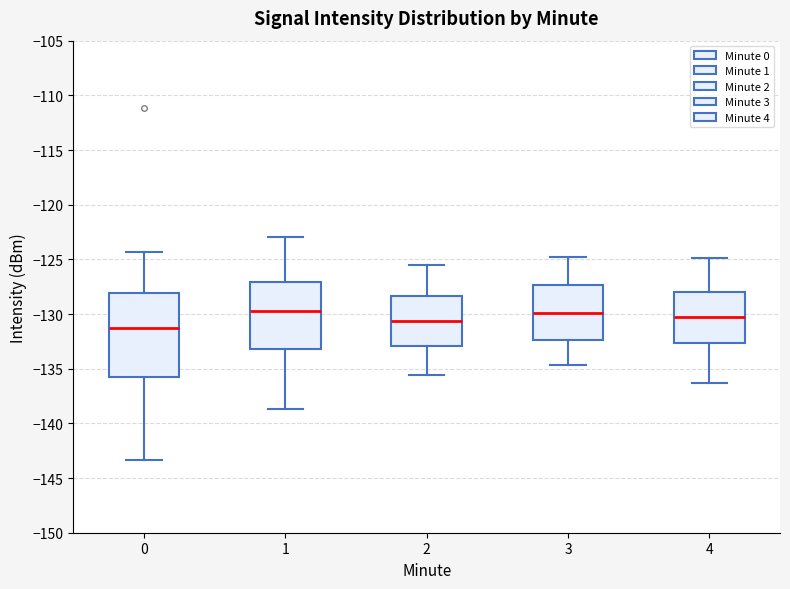

Comparing the boxes themselves (not the whiskers), which one is the tallest?

0